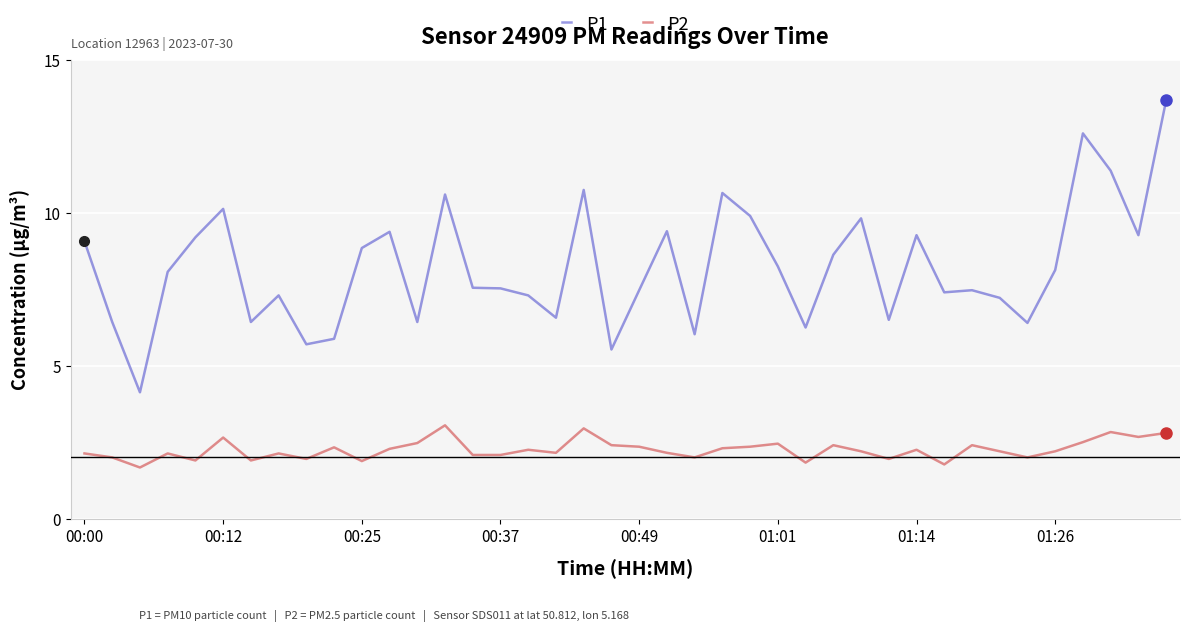

Which series has the largest total across all categories?

P1